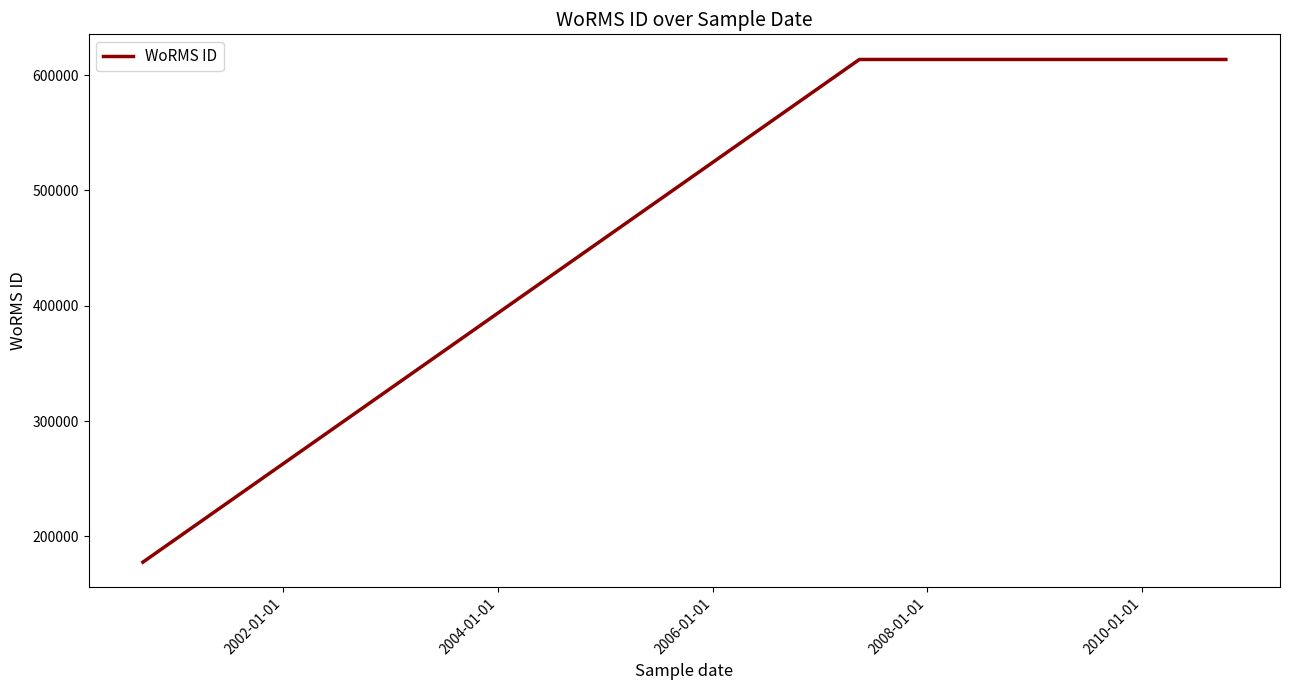

What is the minimum value shown in the chart?

177592